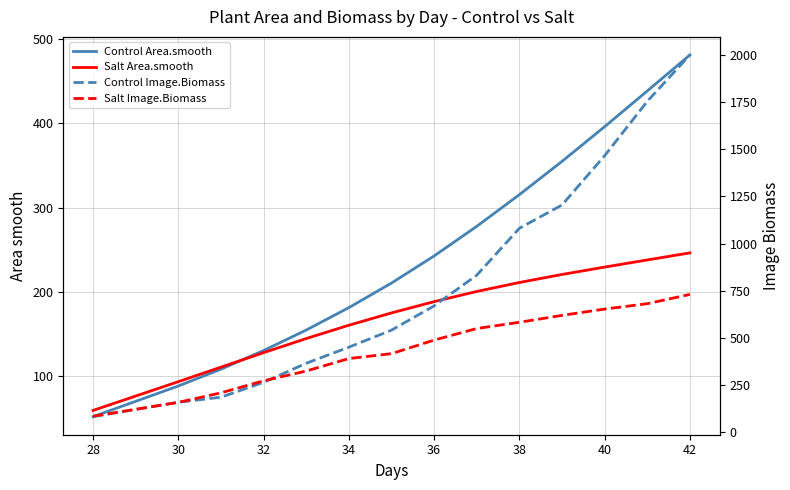

How many data points does each series have?

14